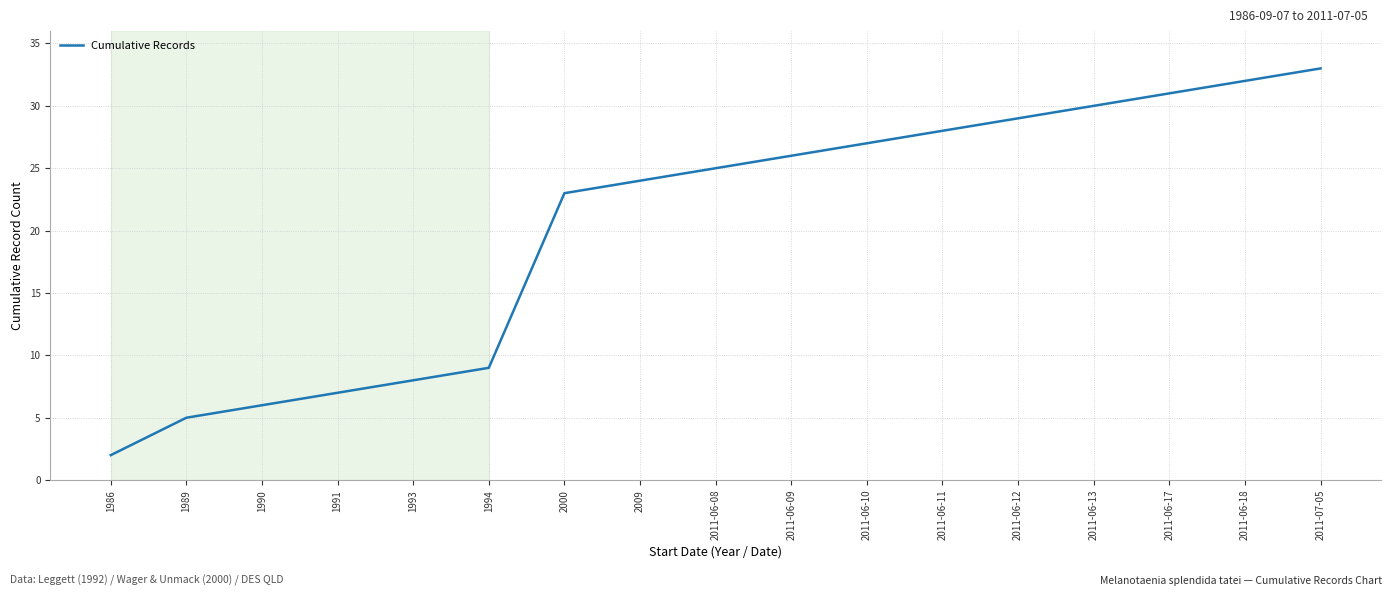

Between 2011-06-18 and 2011-06-08, which is larger?

2011-06-18